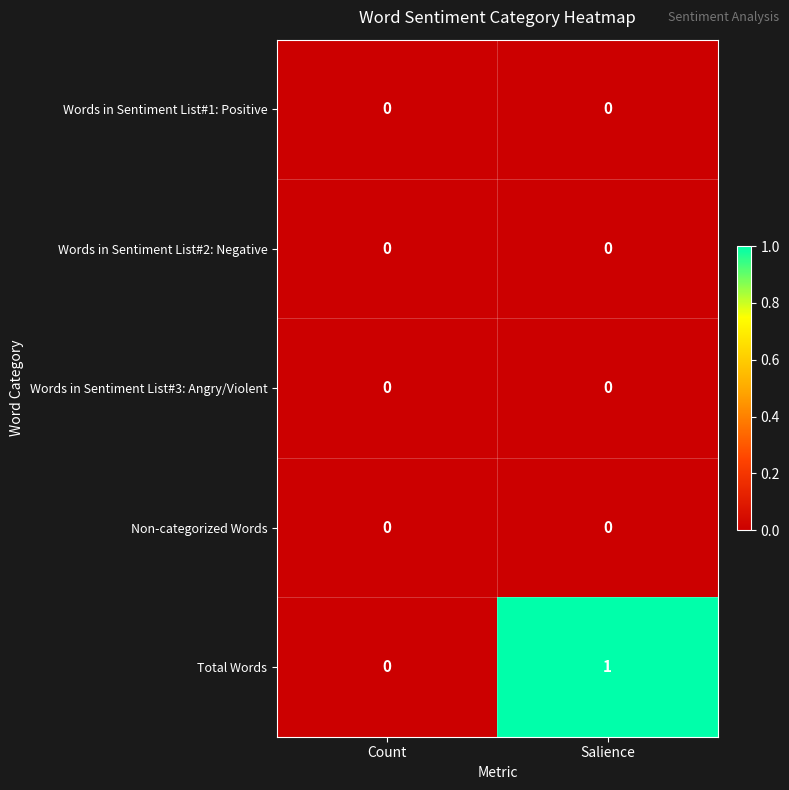

Which label corresponds to the largest value in the chart?

Salience